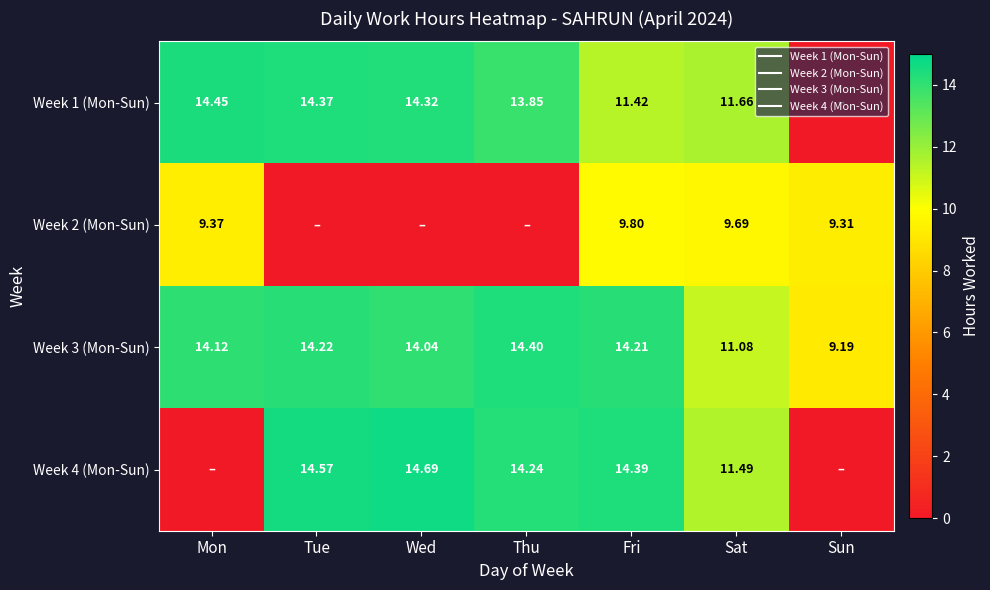

Which category has the highest value in the Week 3 (Mon-Sun) series?

Thu